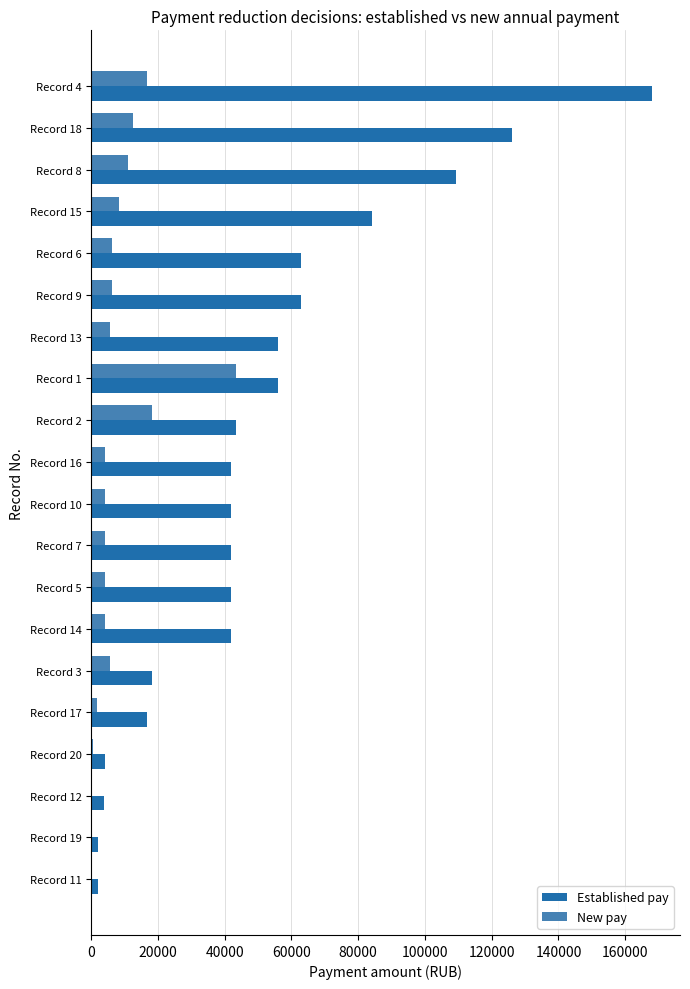

What is the average value of the Established pay series?

51289